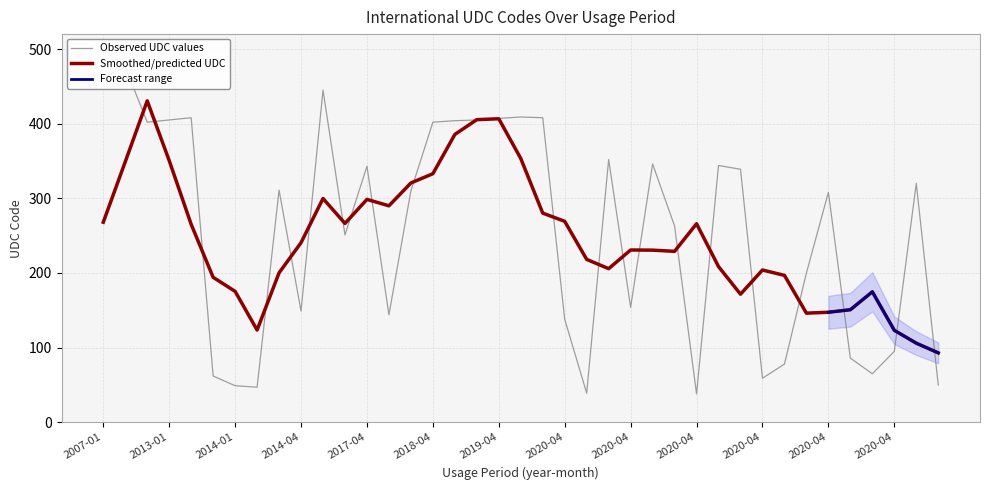

Between 2014-01 and 2020-04, which is larger?

2020-04